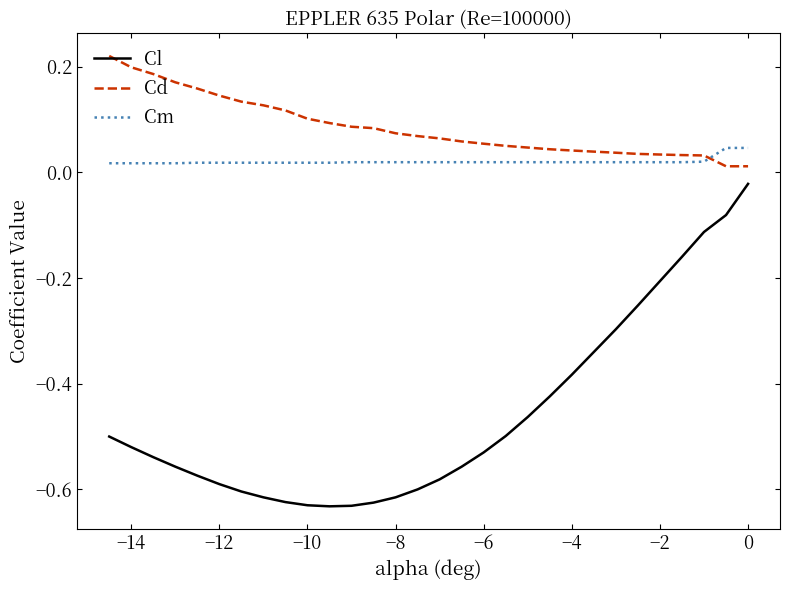

Which series has the largest total across all categories?

Cd